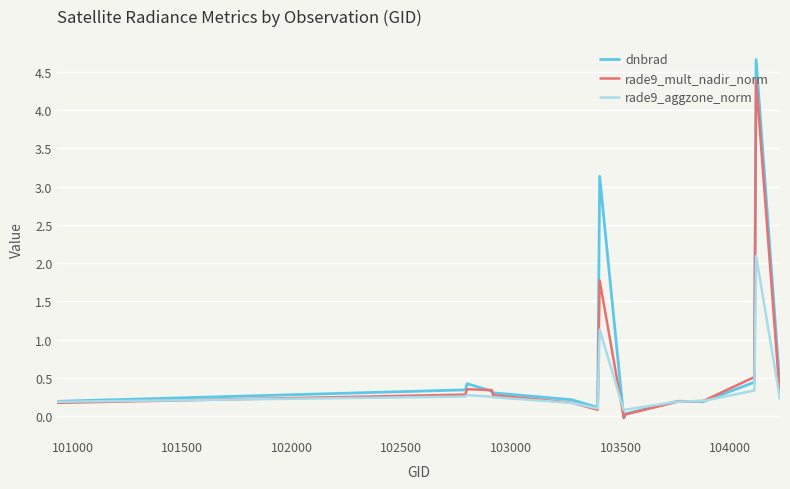

Which series has the widest spread of values?

dnbrad